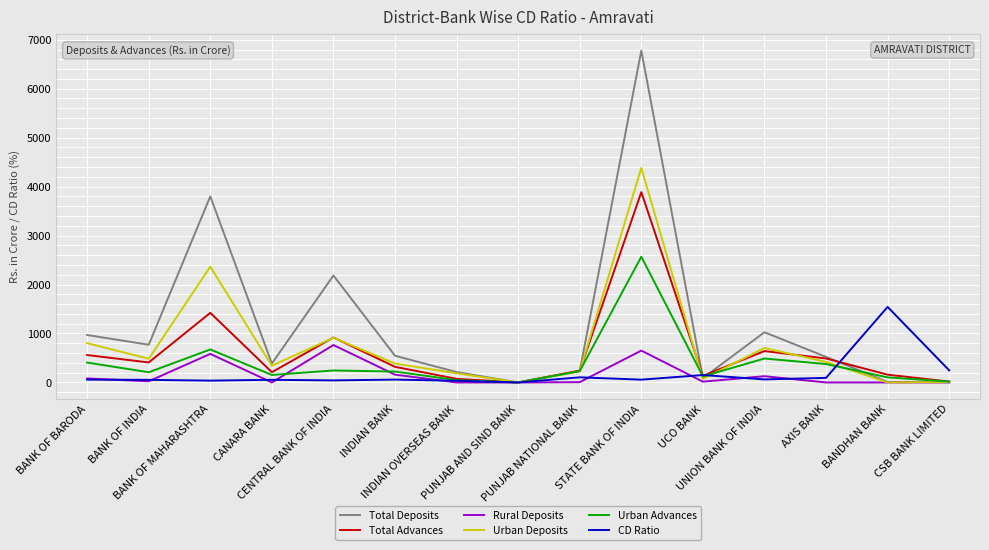

Which series has the largest range (max minus min)?

Total Deposits